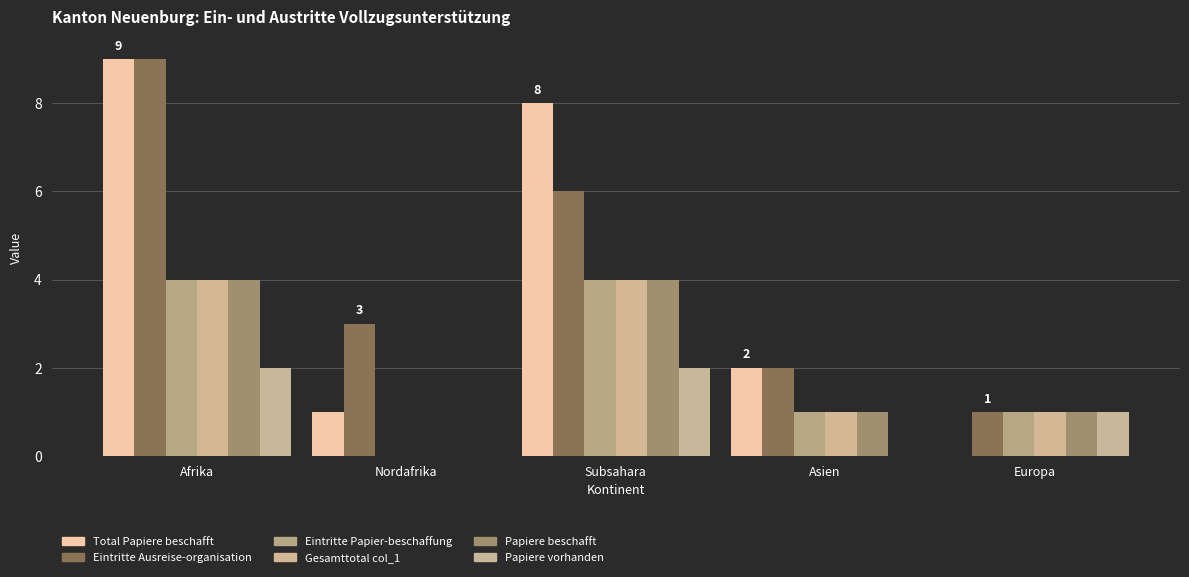

The value of Gesamttotal col_1 at Nordafrika is 0. True or false?

True